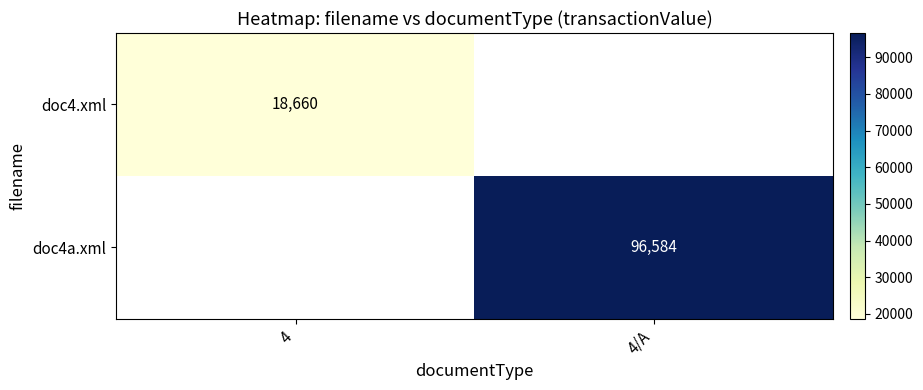

At how many categories does at least one series exceed 86200?

1